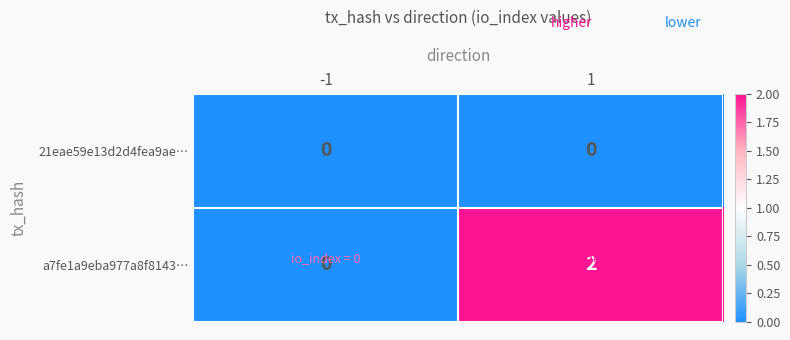

What is the maximum value shown in the chart?

2